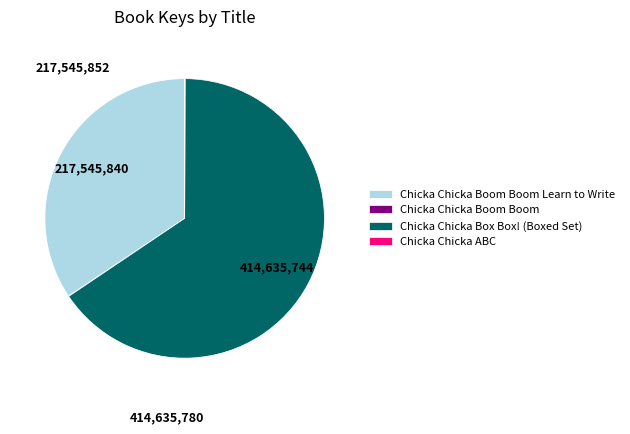

Which category has the biggest portion of the pie?

Chicka Chicka Box Box! (Boxed Set)